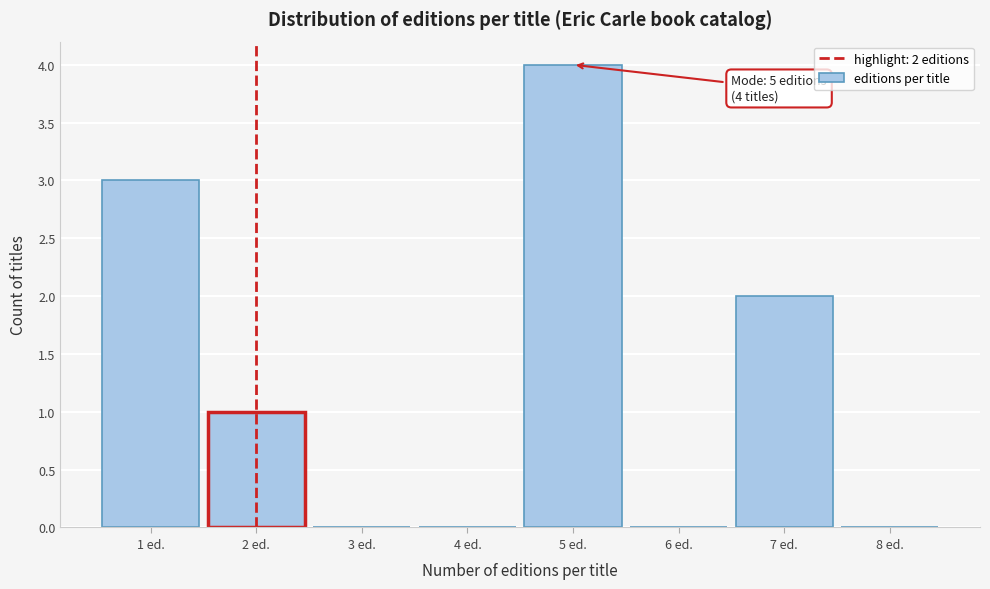

Over which range of the x-axis is the bar tallest?

4.5 to 5.5